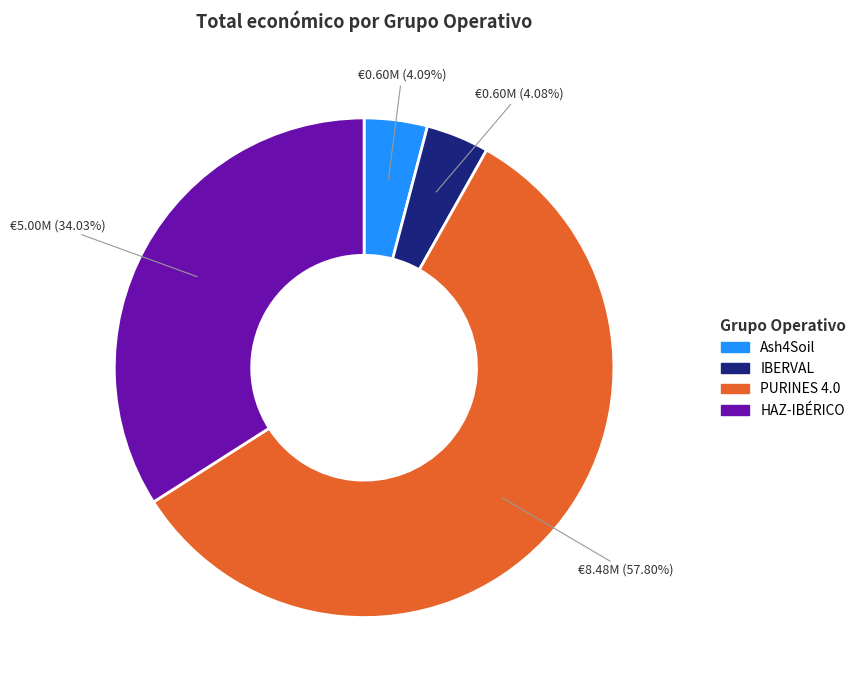

To the nearest percent, what is the difference between the largest and smallest slice percentages?

54%